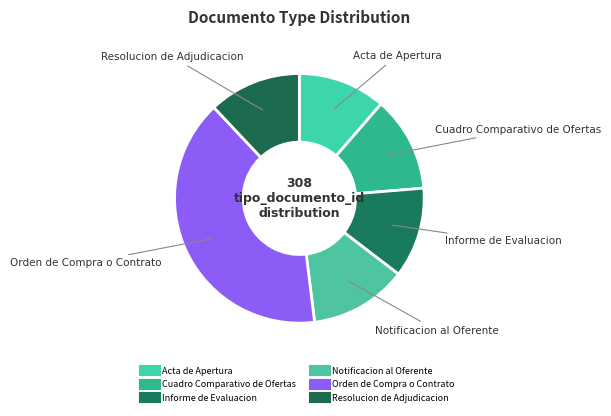

Does any single category account for the majority?

No